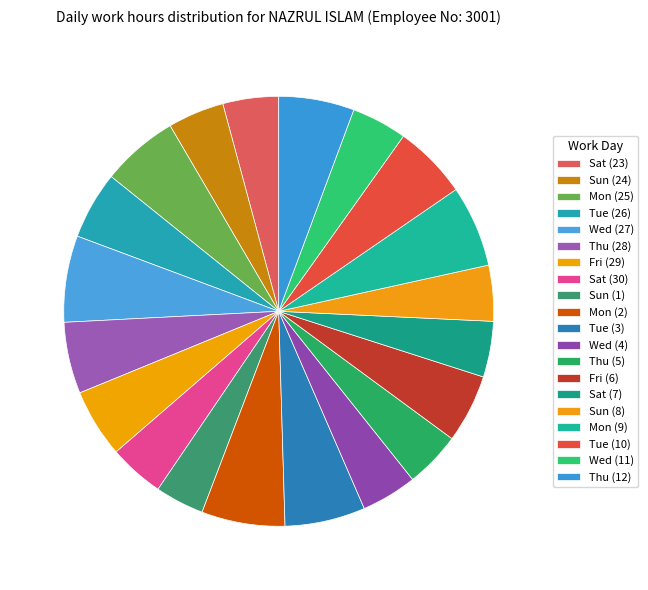

Does Sun (8) account for over 50% of the chart?

No